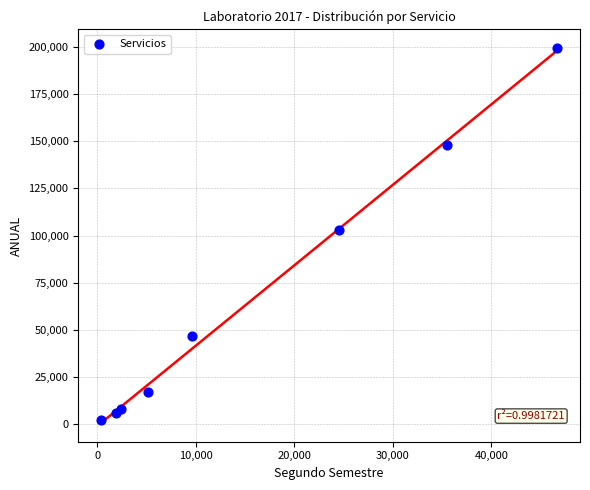

What is the range of Y values (max minus min)?

197276